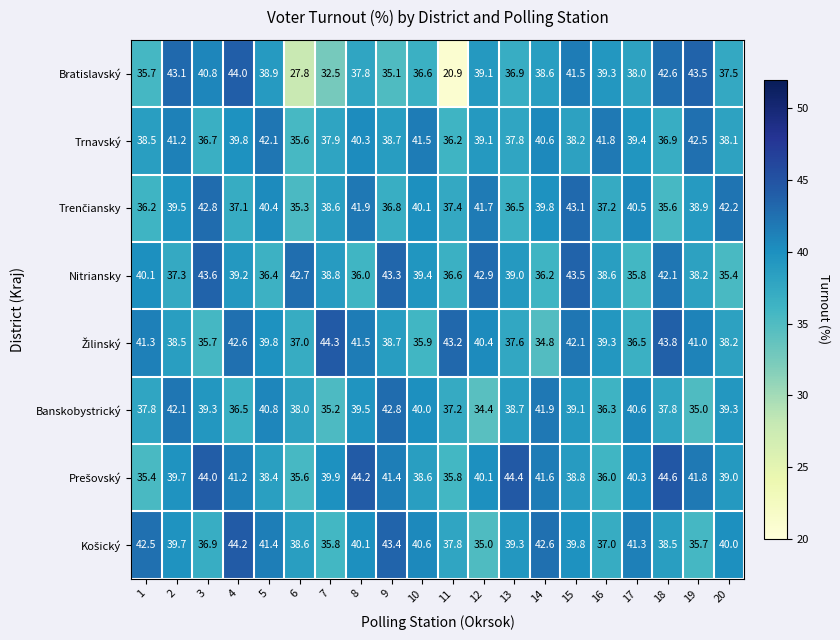

What value does the Banskobystrický series have at 6?

38.0